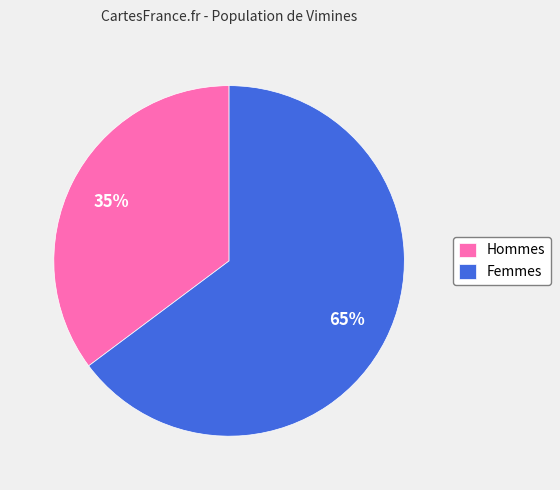

Do Hommes and Femmes together represent more than half of the pie?

Yes